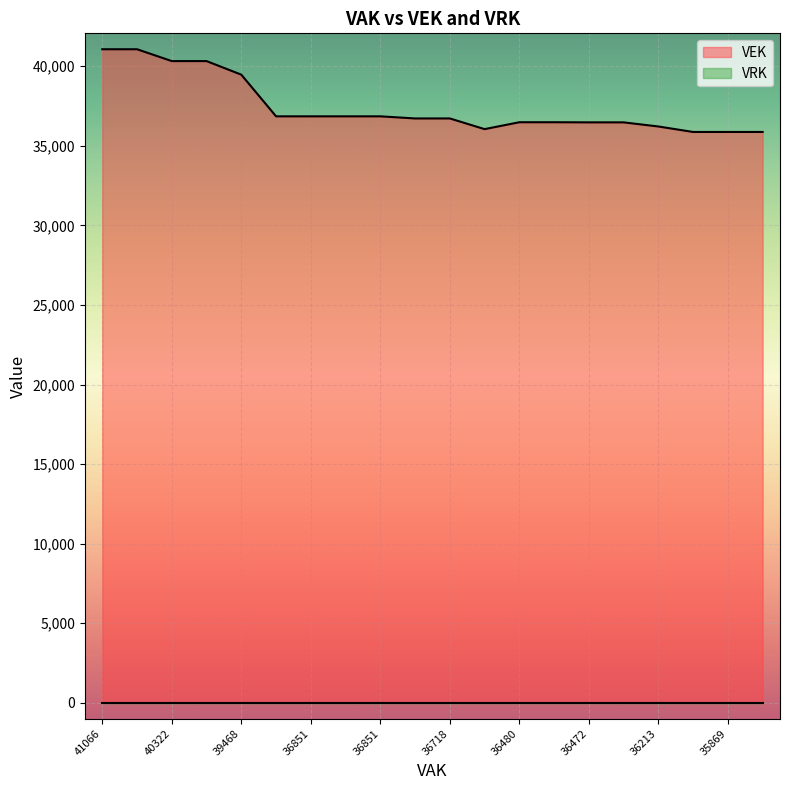

What is the sum of all values?

748855